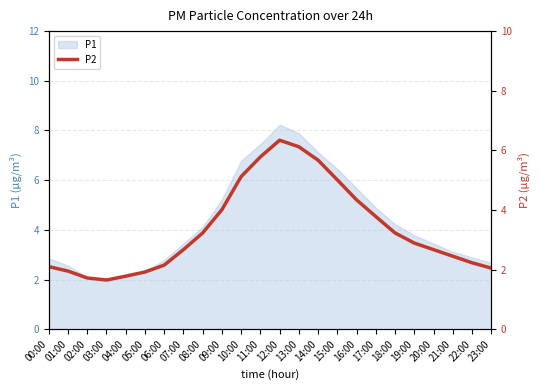

Reading left to right, what are all the values shown in this chart?

2.1	1.9	1.7	1.6	1.8	1.9	2.1	2.7	3.2	4.0	5.1	5.8	6.3	6.1	5.7	5.0	4.3	3.8	3.2	2.9	2.7	2.5	2.2	2.0